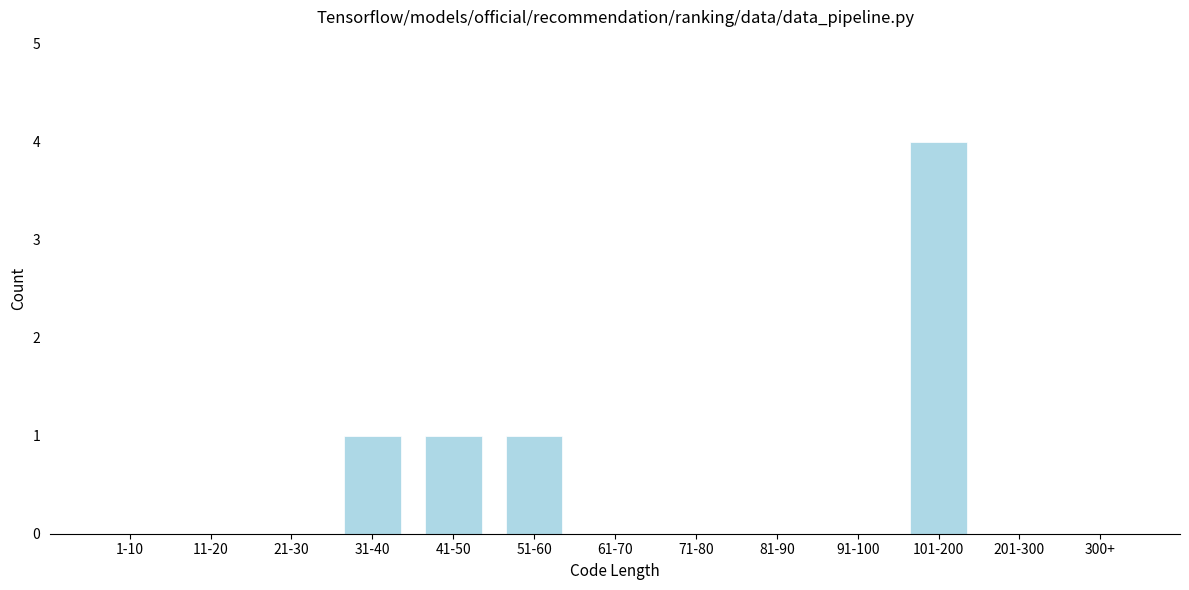

Reading right to left, transcribe all the data shown in this chart.

300+=0	201-300=0	101-200=4	91-100=0	81-90=0	71-80=0	61-70=0	51-60=1	41-50=1	31-40=1	21-30=0	11-20=0	1-10=0